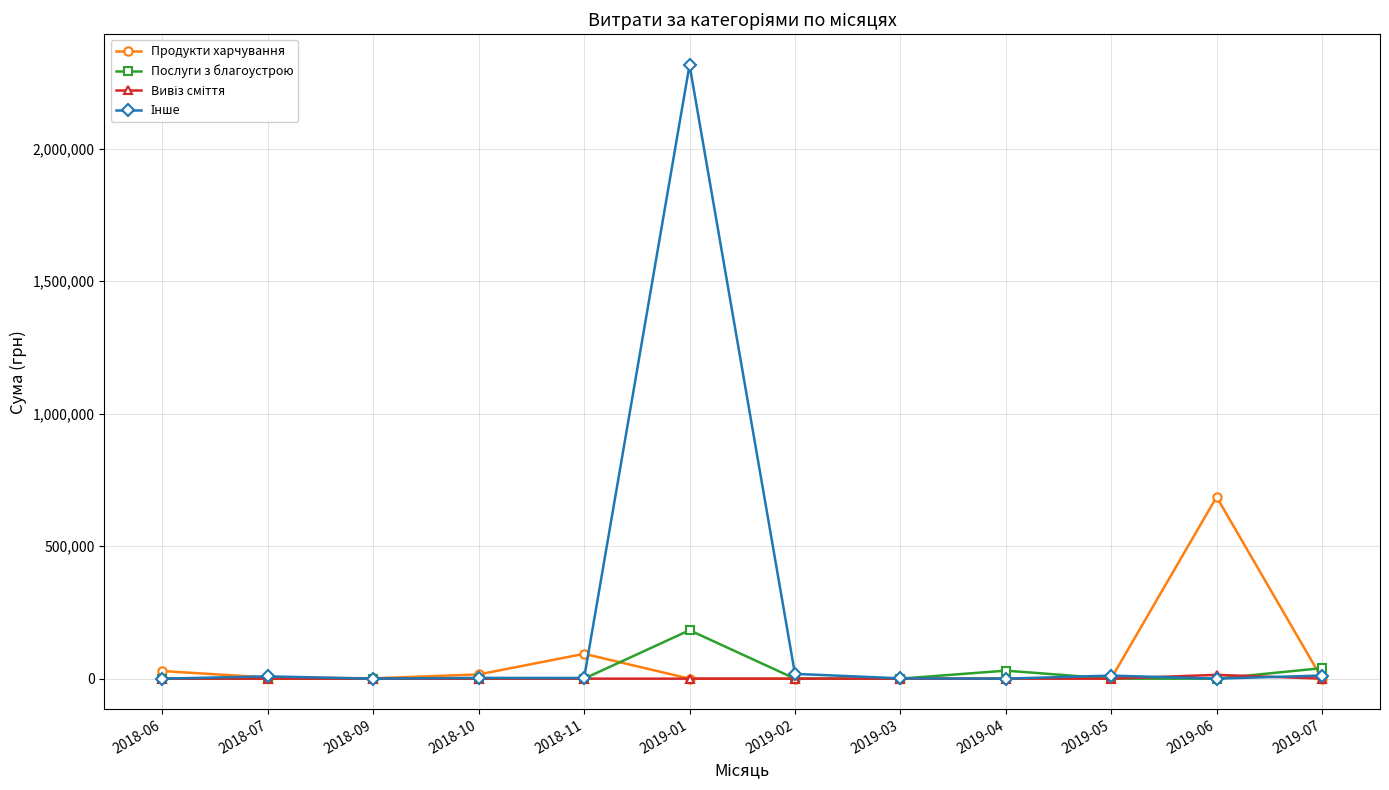

What is the label of the 10th point from the right?

2018-09